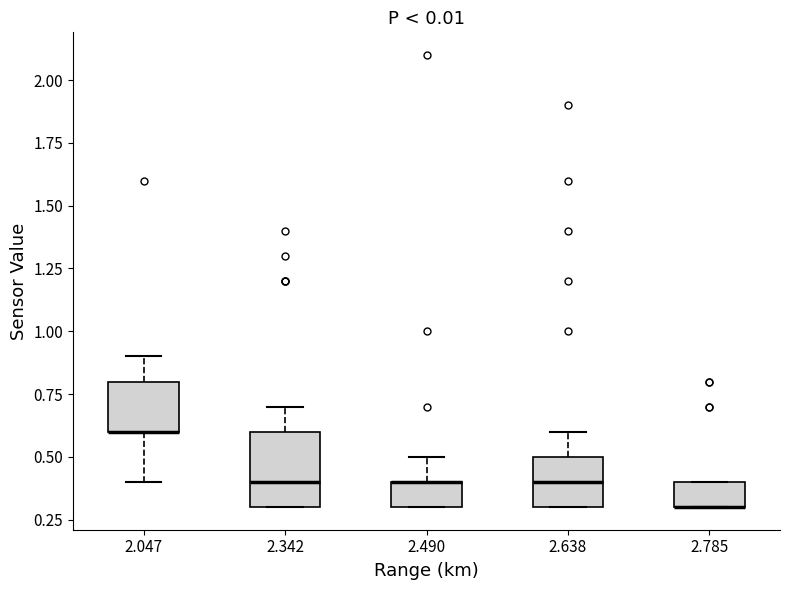

Reading left to right, transcribe this box plot: for each box, give where its median line is, the range the box spans, and where its two whiskers end, as read against the y-axis. The values are not printed on the chart, so give them approximately, as read against the axis.

2.047: median 0.6 (drawn on the box's lower edge), box 0.6 to 0.8, whiskers 0.4 to 0.9
2.342: median 0.4, box 0.3 to 0.6, whiskers 0.3 to 0.7
2.490: median 0.4 (drawn on the box's upper edge), box 0.3 to 0.4, whiskers 0.3 to 0.5
2.638: median 0.4, box 0.3 to 0.5, whiskers 0.3 to 0.6
2.785: median 0.3 (drawn on the box's lower edge), box 0.3 to 0.4, whiskers 0.3 to 0.4